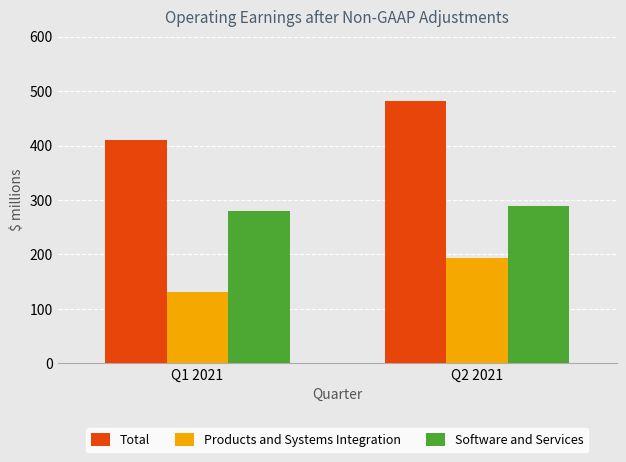

List the series in order of their peak value, highest first.

Total, Software and Services, Products and Systems Integration